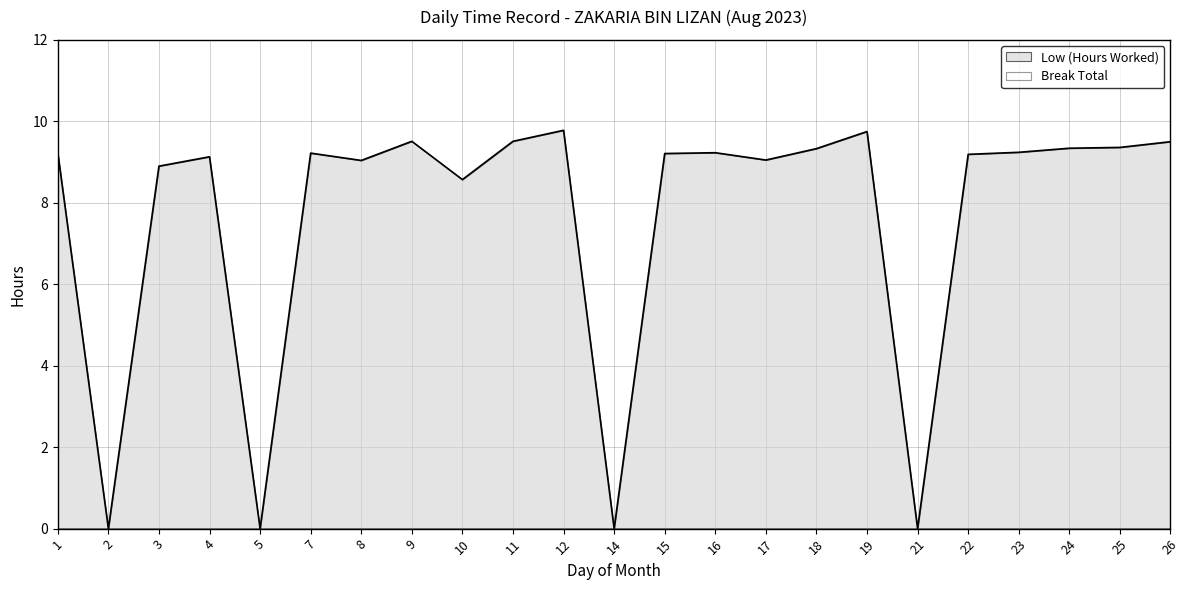

What is the difference between the maximum and minimum values?

9.8